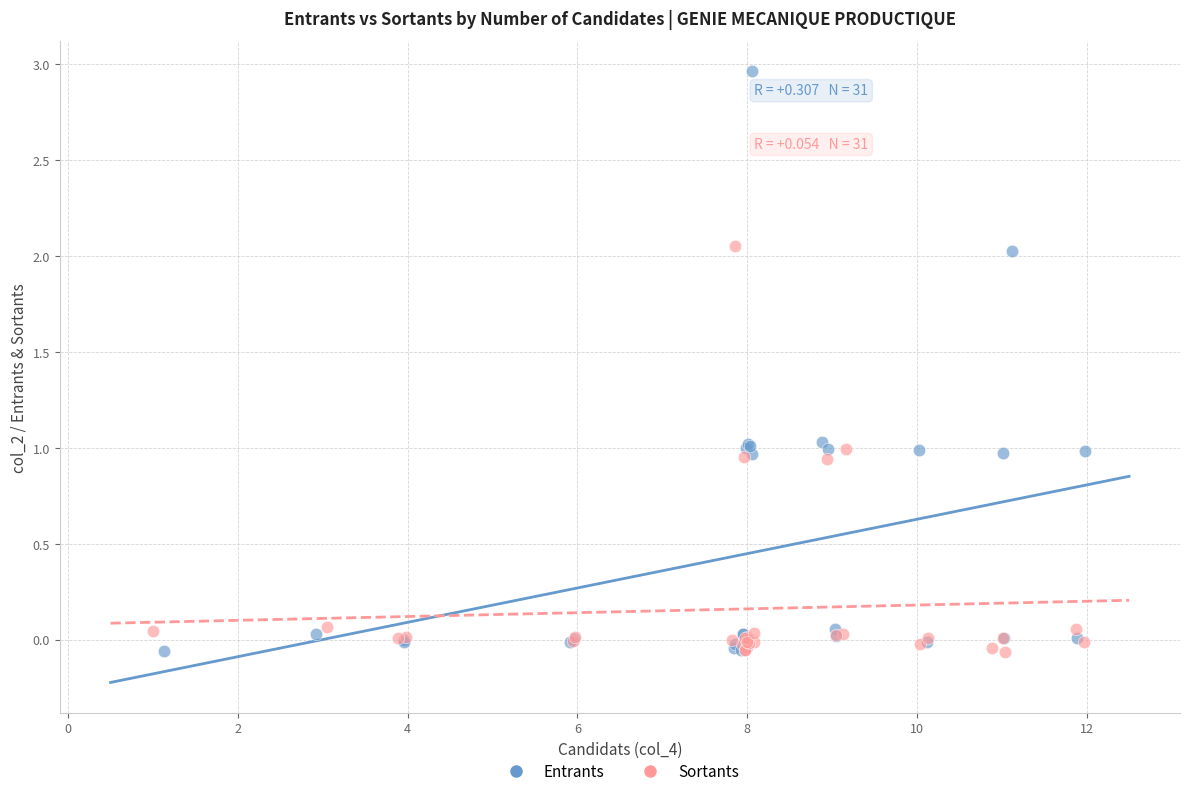

Which series has the largest Y range (max minus min)?

Entrants